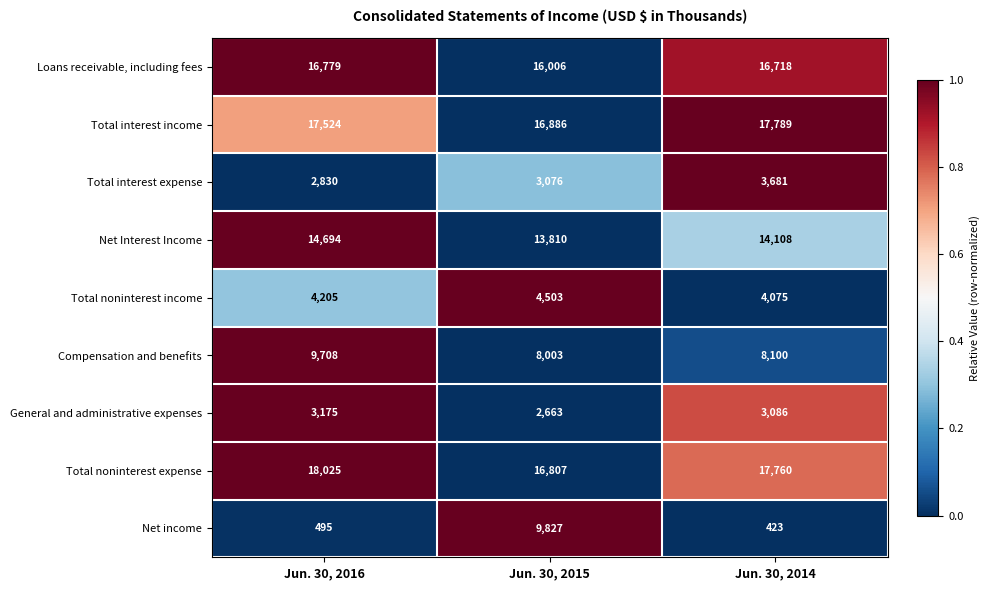

What is the sum of all Loans receivable, including fees values?

49503